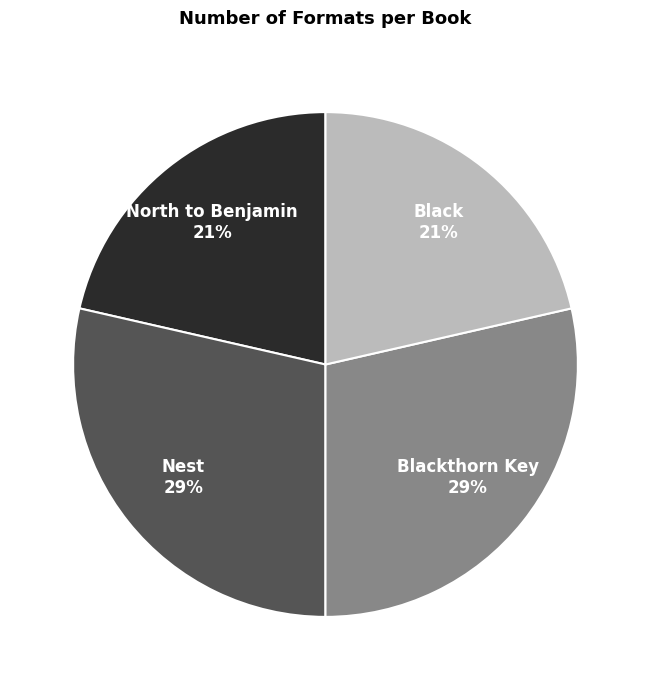

To the nearest percent, what is the combined percentage of North to Benjamin and Blackthorn Key?

50%